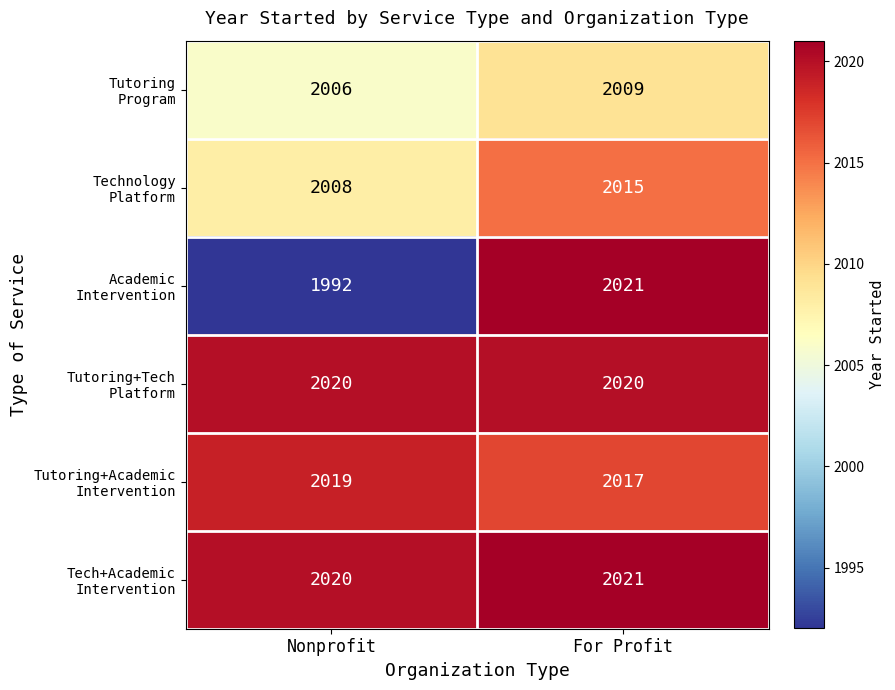

What is the smallest value displayed?

1992